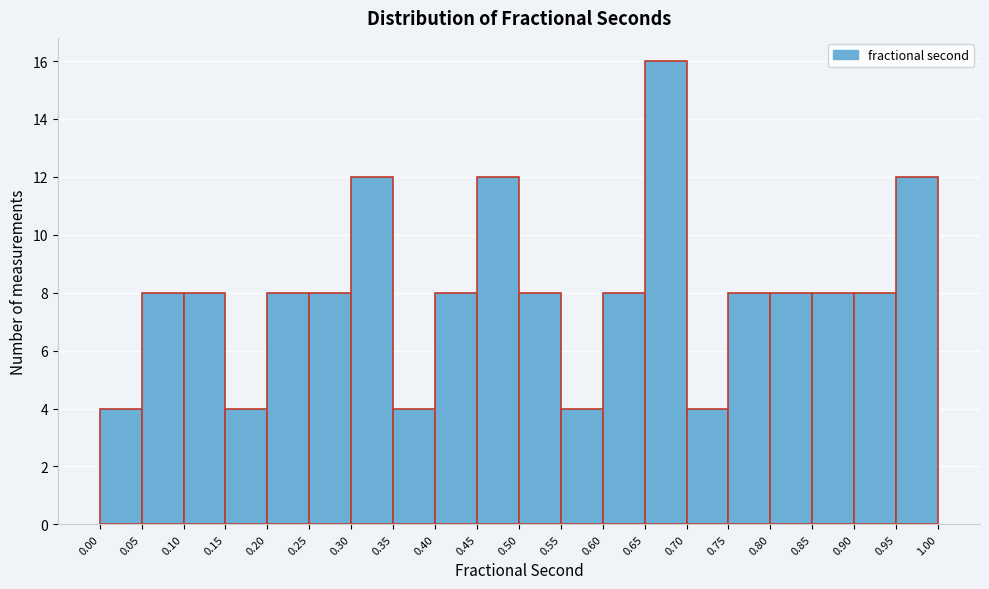

Which range on the x-axis has the tallest bar?

0.65 to 0.70